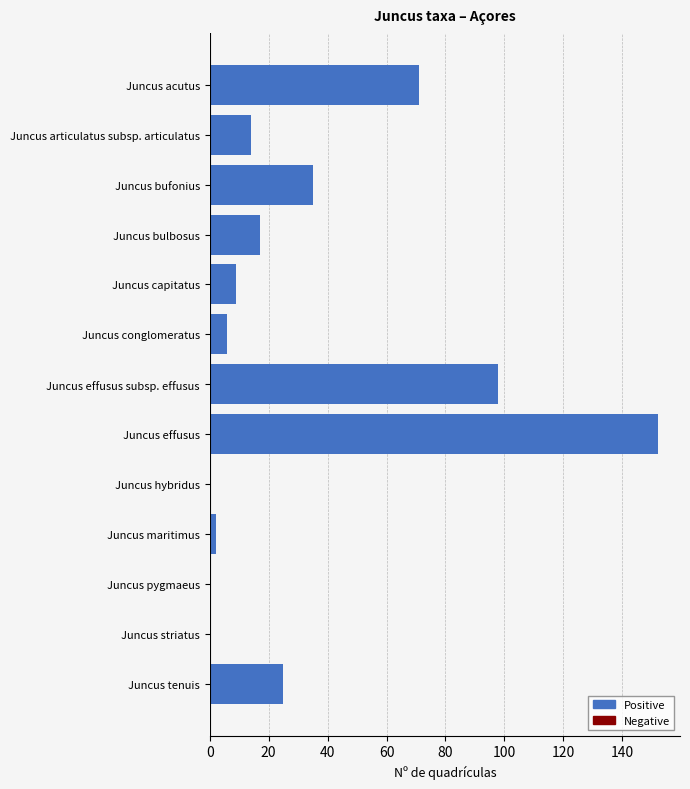

What is the change in value from Juncus acutus to Juncus conglomeratus?

-65